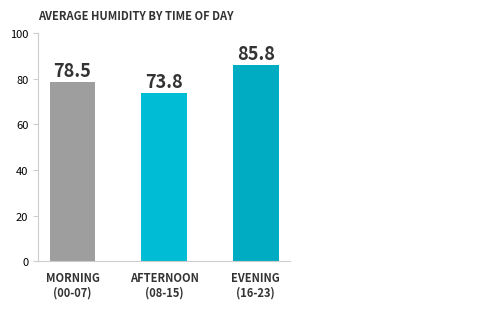

Does the chart contain stacked bars?

No